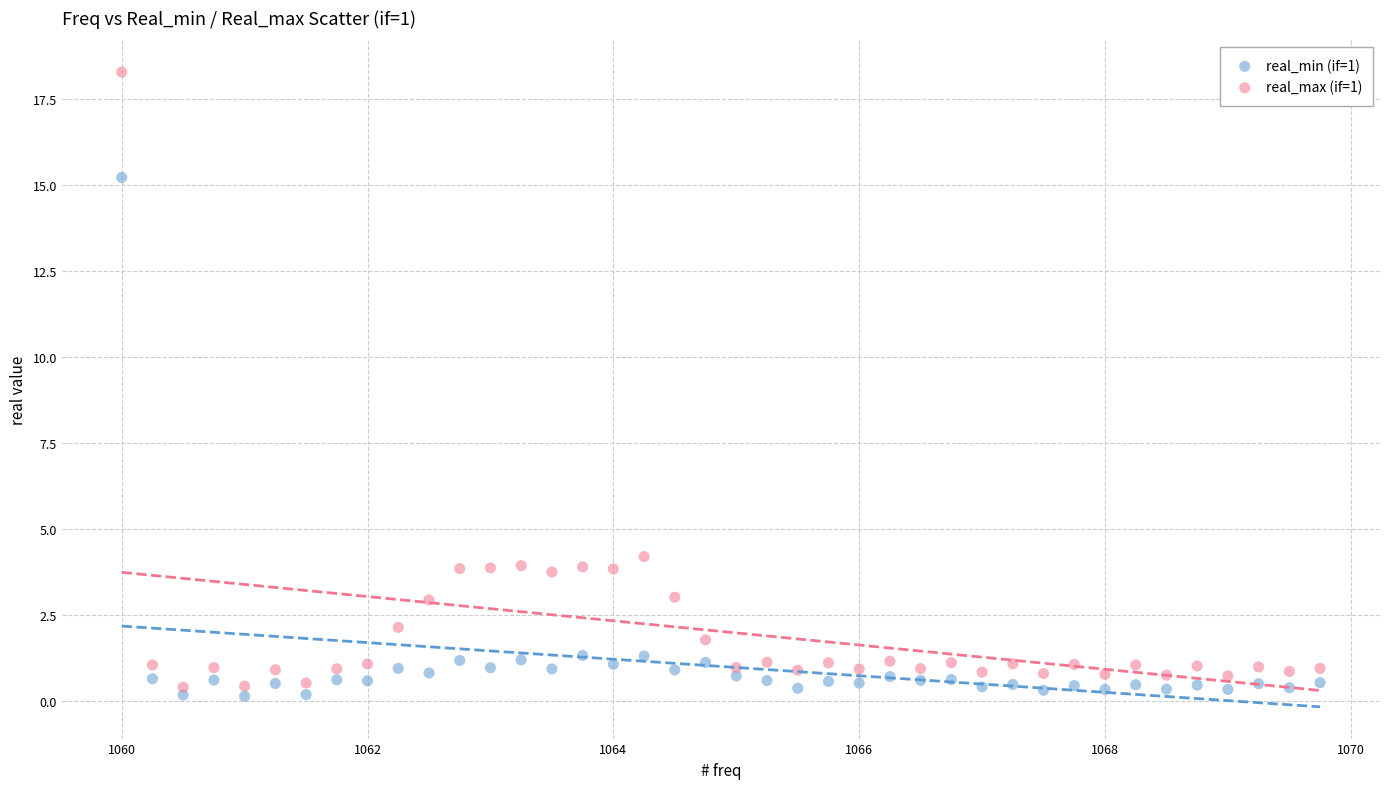

Across all series, what Y value is closest to 9?

4.2